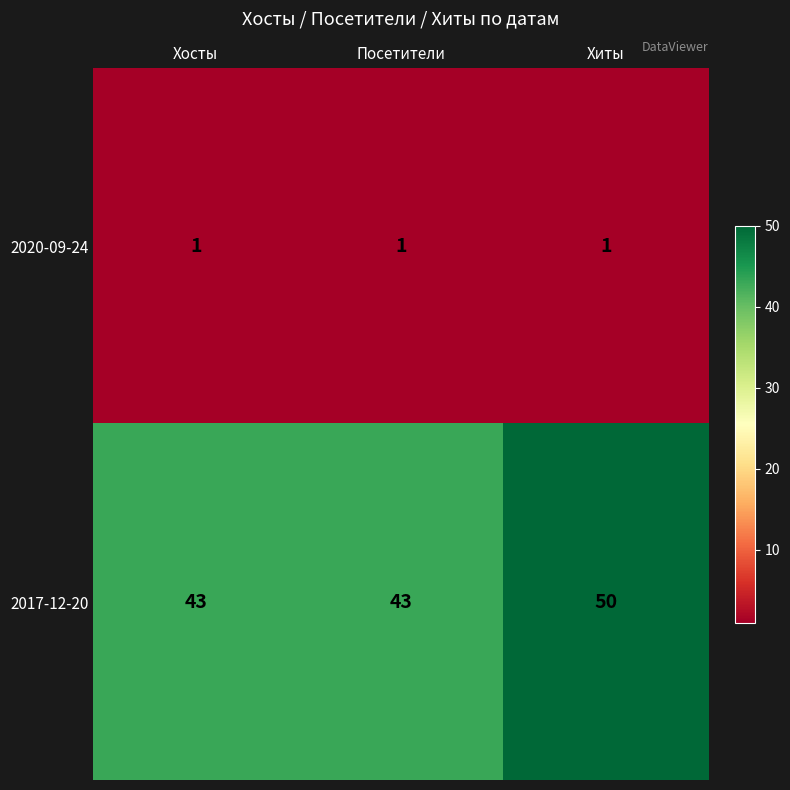

List the series in order of their overall mean, lowest first.

2020-09-24, 2017-12-20